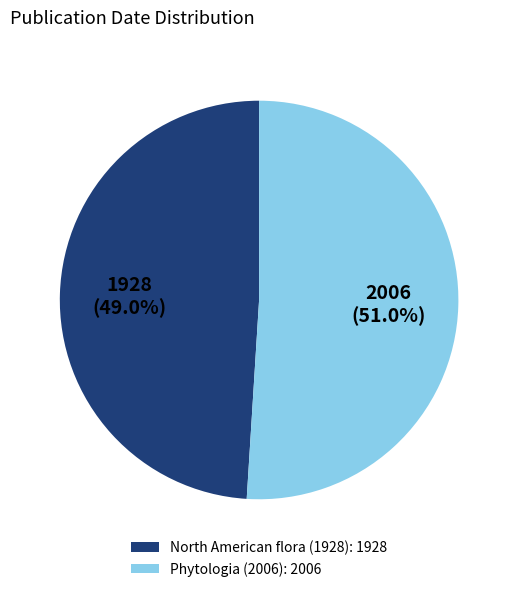

Rank the categories by value from highest to lowest.

Phytologia (2006), North American flora (1928)